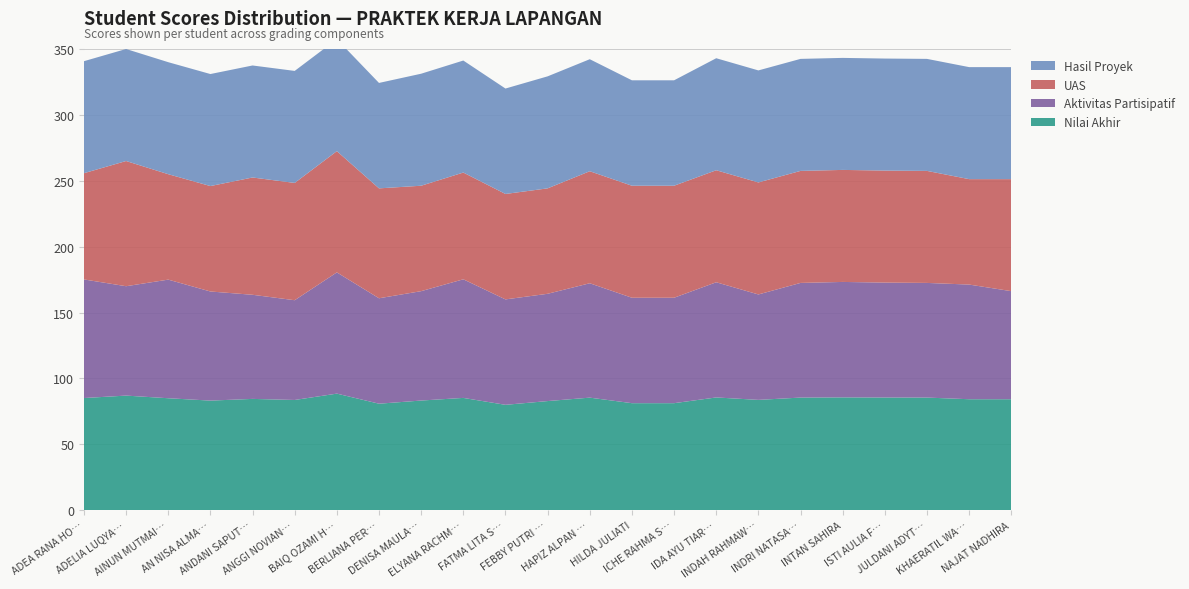

Reading right to left, what are all the values shown in this chart?

Nilai Akhir: 84.2	84.2	85.5	85.5	85.7	85.5	83.8	85.6	81.2	81.2	85.5	82.8	80.0	85.2	83.2	80.8	88.5	83.7	84.5	83.2	85.0	87.0	85.2
Aktivitas Partisipatif: 82.0	87.0	87.0	87.2	87.6	87.0	80.0	87.4	80.0	80.0	86.8	81.4	80.0	90.0	83.0	80.0	92.0	75.7	79.0	82.8	90.0	83.0	90.0
UAS: 85.0	80.0	85.0	85.0	85.0	85.0	85.0	85.0	85.0	85.0	85.0	80.0	80.0	81.0	80.0	83.4	92.0	89.0	89.0	80.0	80.0	95.0	80.6
Hasil Proyek: 85.0	85.0	85.0	85.0	85.0	85.0	85.0	85.0	80.0	80.0	85.0	85.0	80.0	85.0	85.0	80.0	85.0	85.0	85.0	85.0	85.0	85.0	85.0